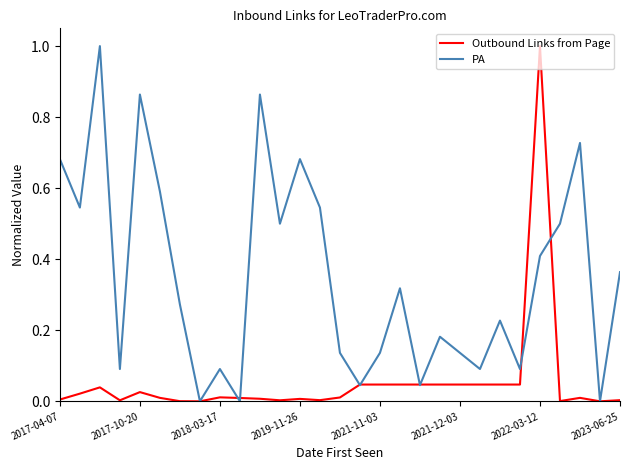

What is the maximum value shown in the chart?

1.0